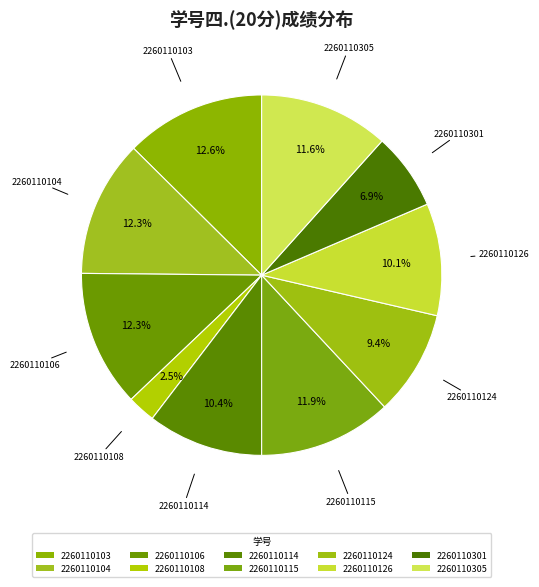

Count the number of slices in the pie.

10